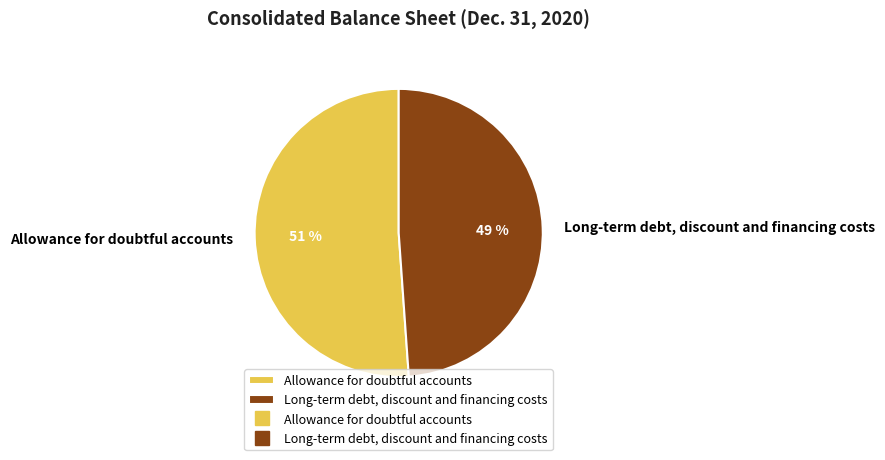

Combined, do Allowance for doubtful accounts and Long-term debt, discount and financing costs account for over 50%?

Yes